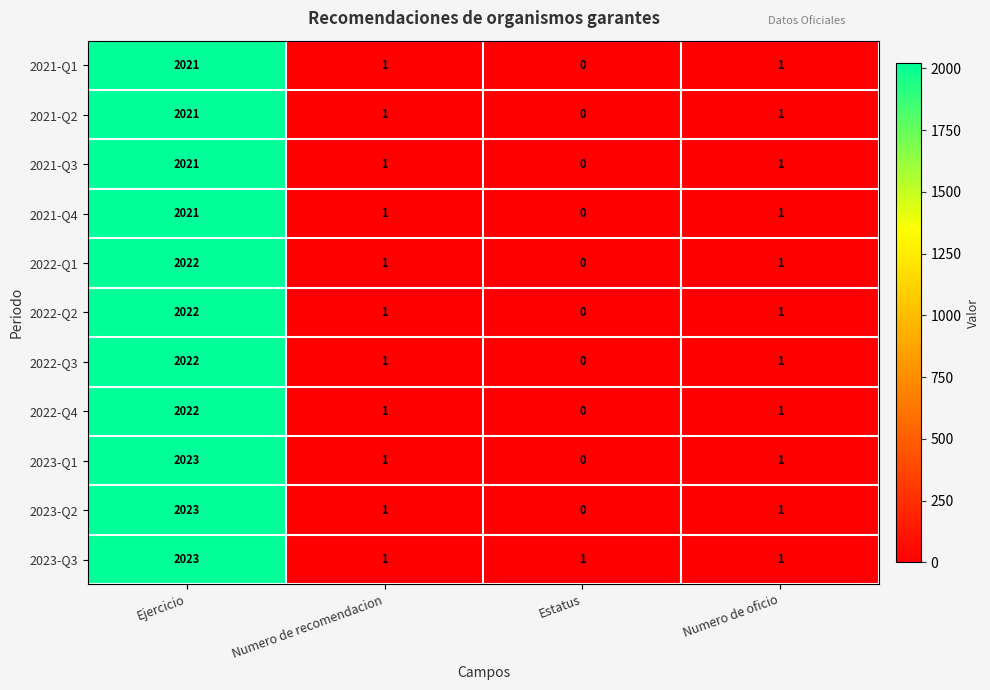

How many values in the 2022-Q1 series are below 1?

1